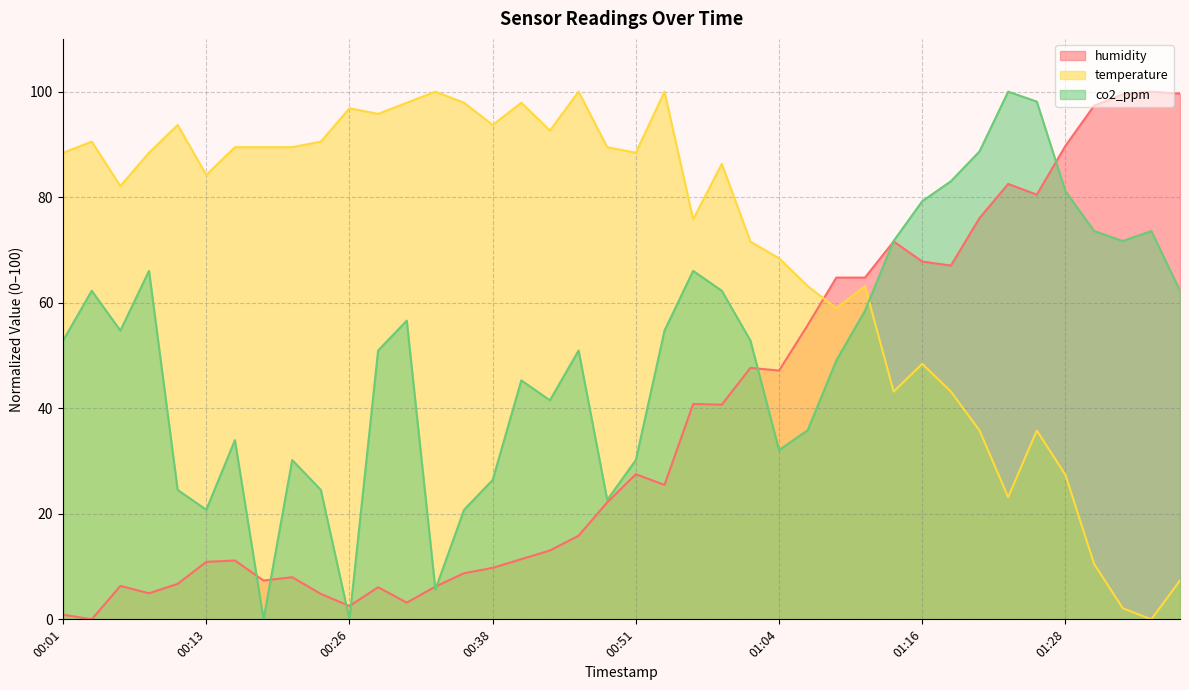

Which category has the highest value in the temperature series?

00:33